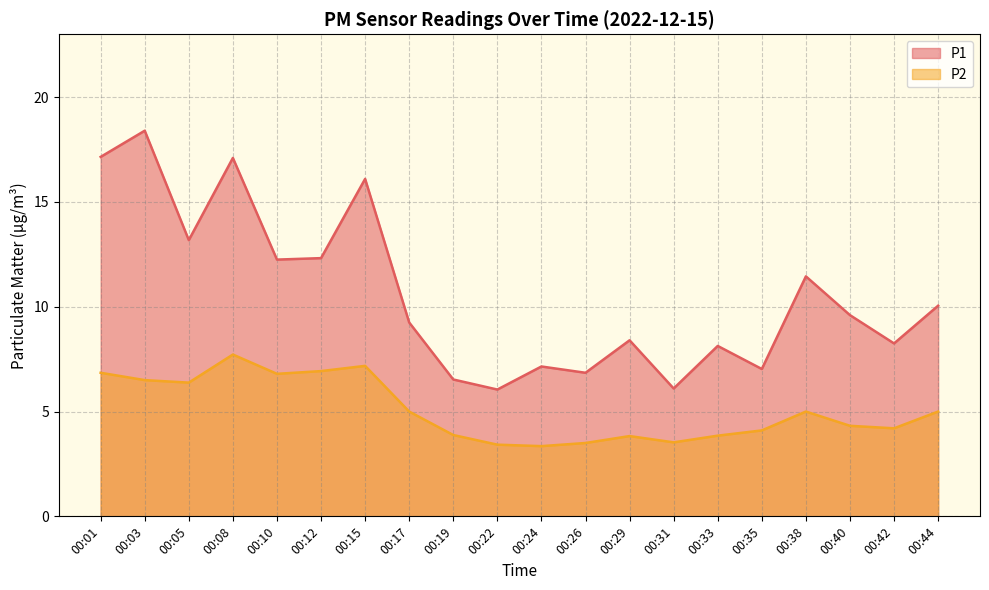

Rank the series by their average value, from highest to lowest.

P1, P2